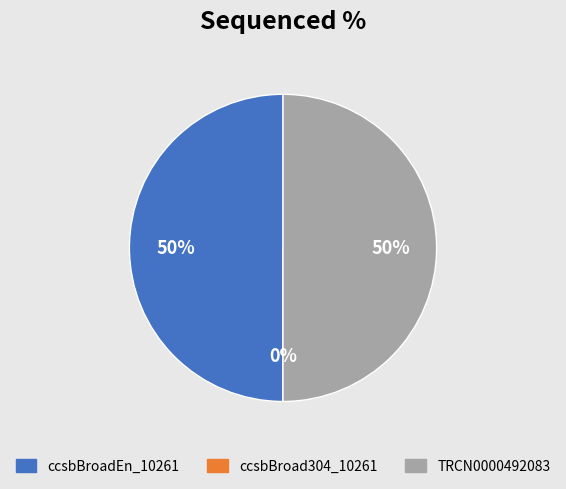

To the nearest percent, what is the combined percentage of ccsbBroad304_10261 and ccsbBroadEn_10261?

50%